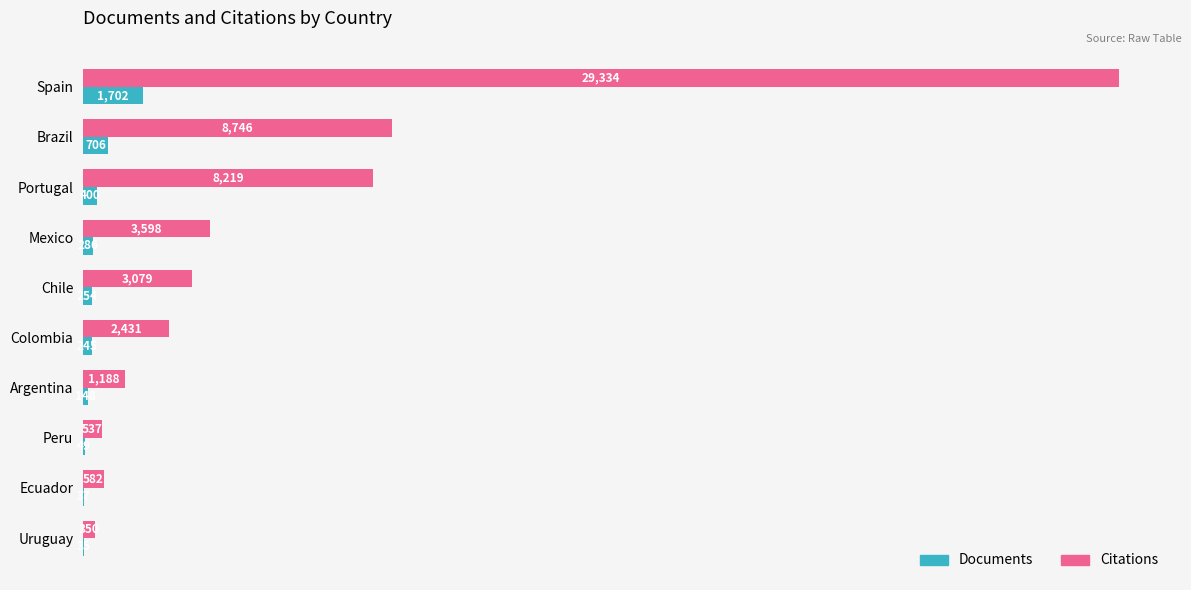

What are all the series names shown in the legend?

Documents, Citations